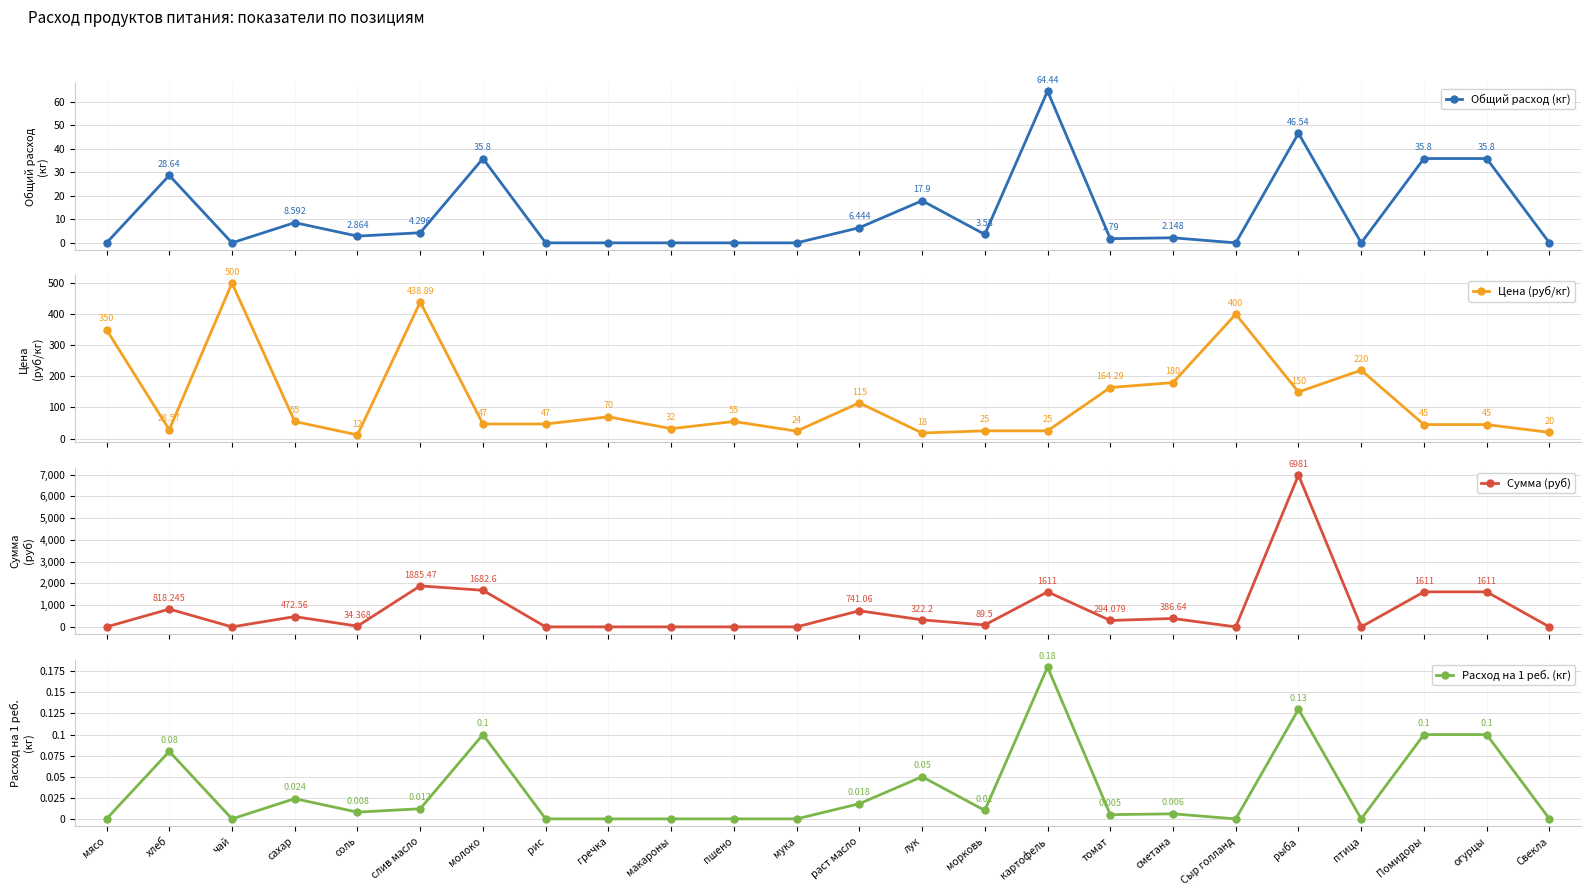

Is it true that Цена (руб/кг) equals 26.8 at лук?

False